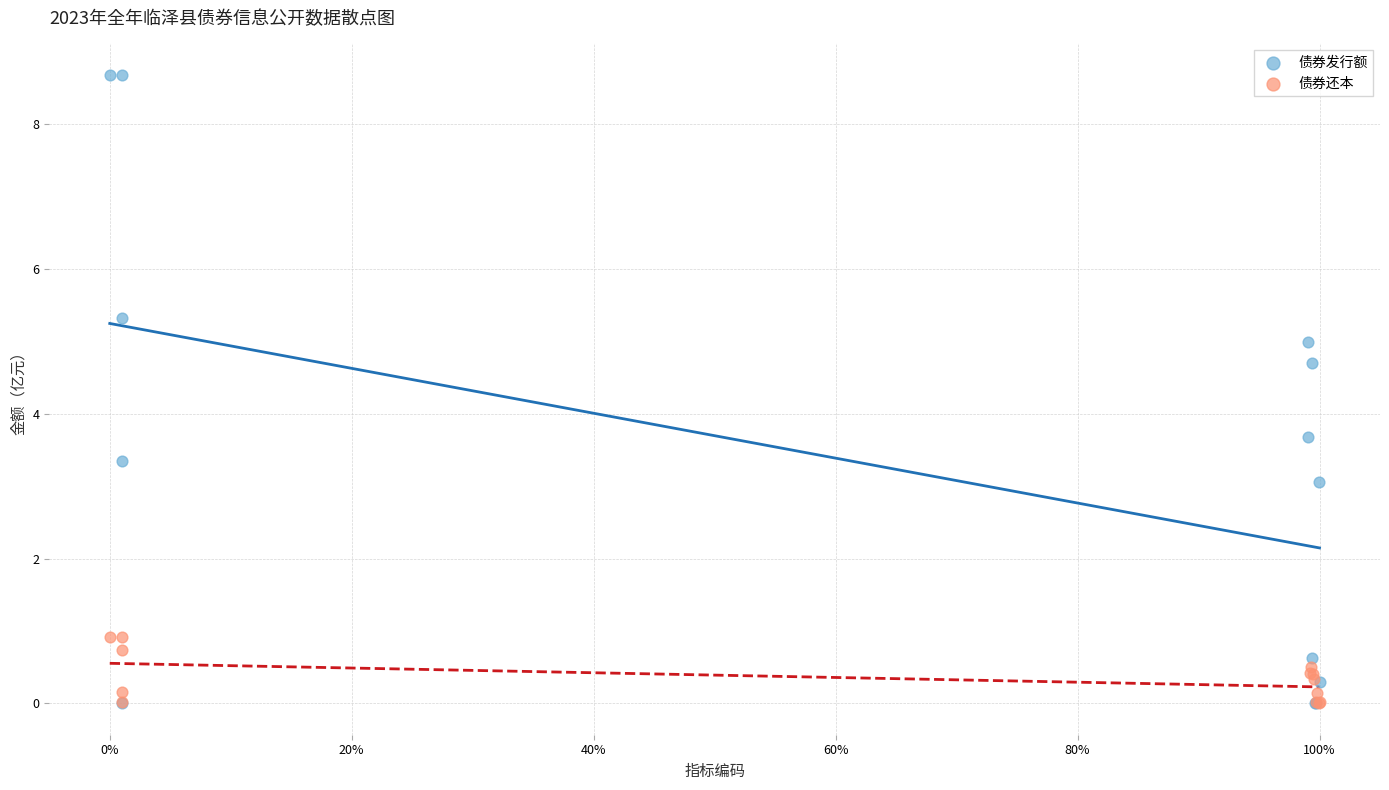

Which series has the widest spread of Y values?

债券发行额